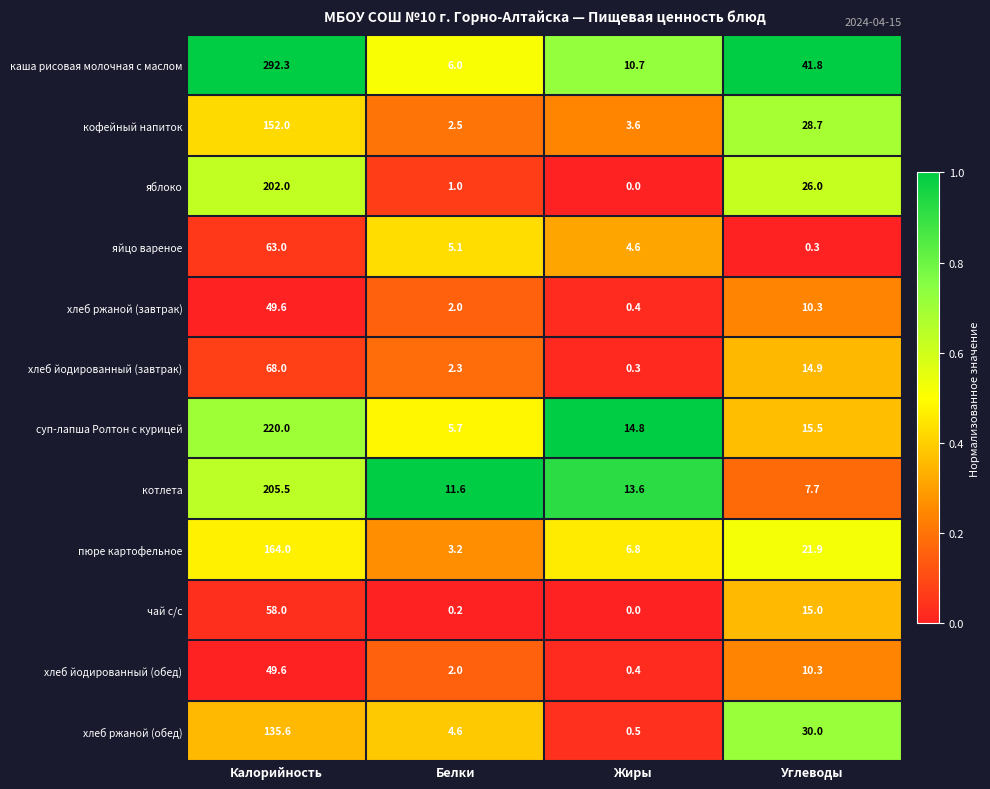

Which category has the highest value across all series?

Калорийность